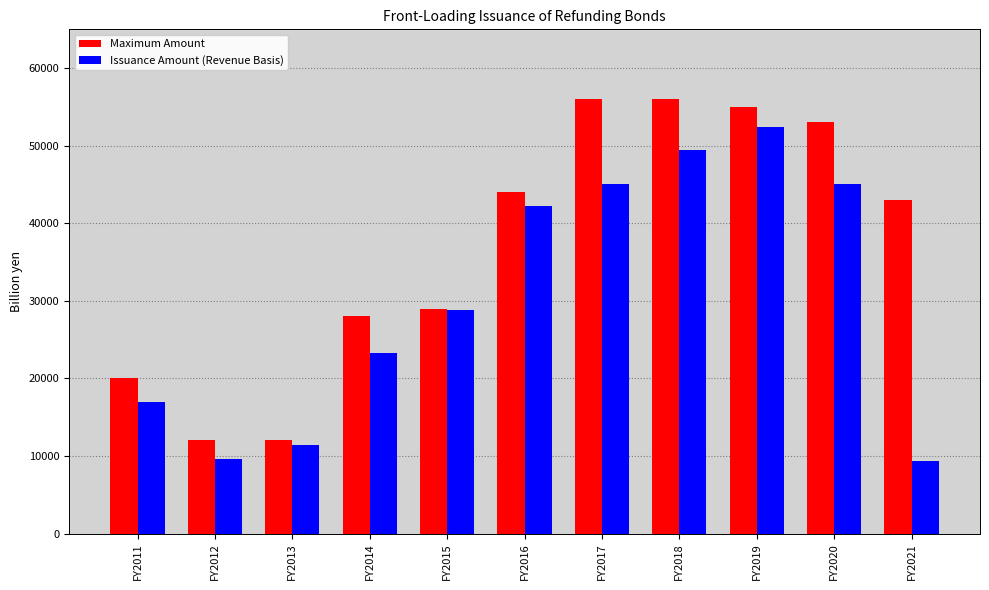

At FY2016, list the series in order from largest to smallest.

Maximum Amount, Issuance Amount (Revenue Basis)